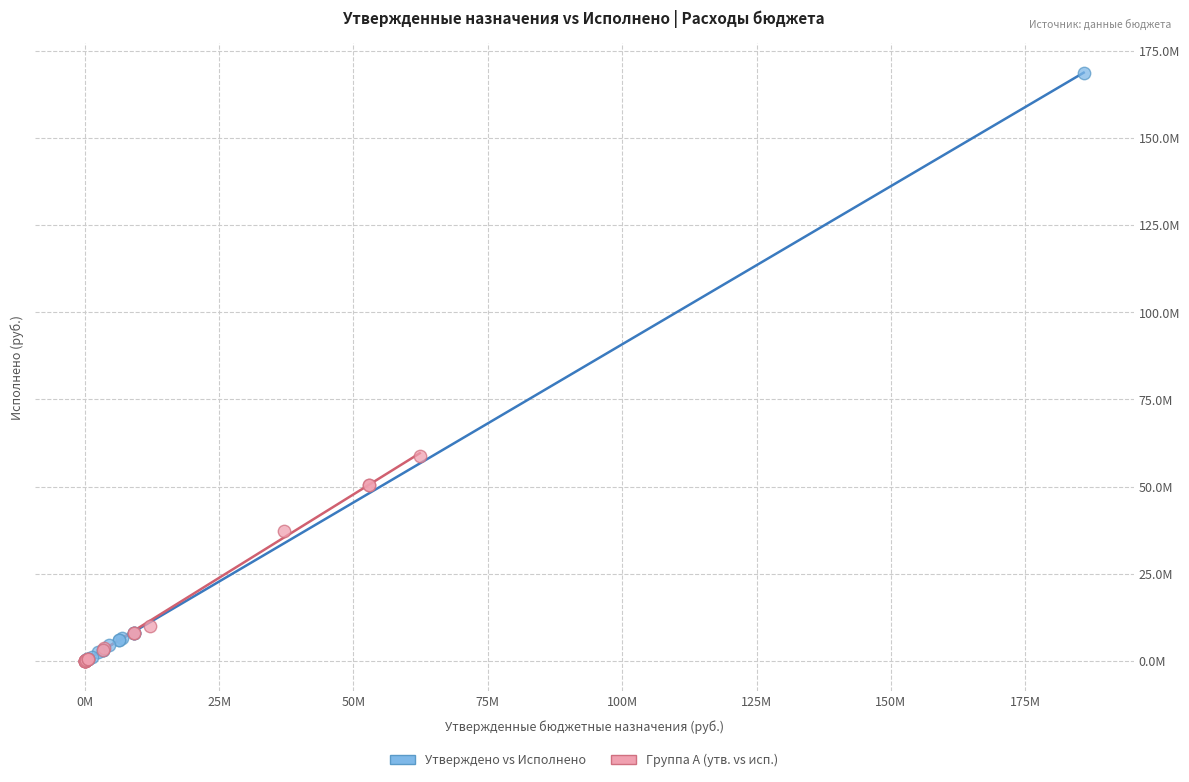

Which series has the largest Y range (max minus min)?

Утверждено vs Исполнено